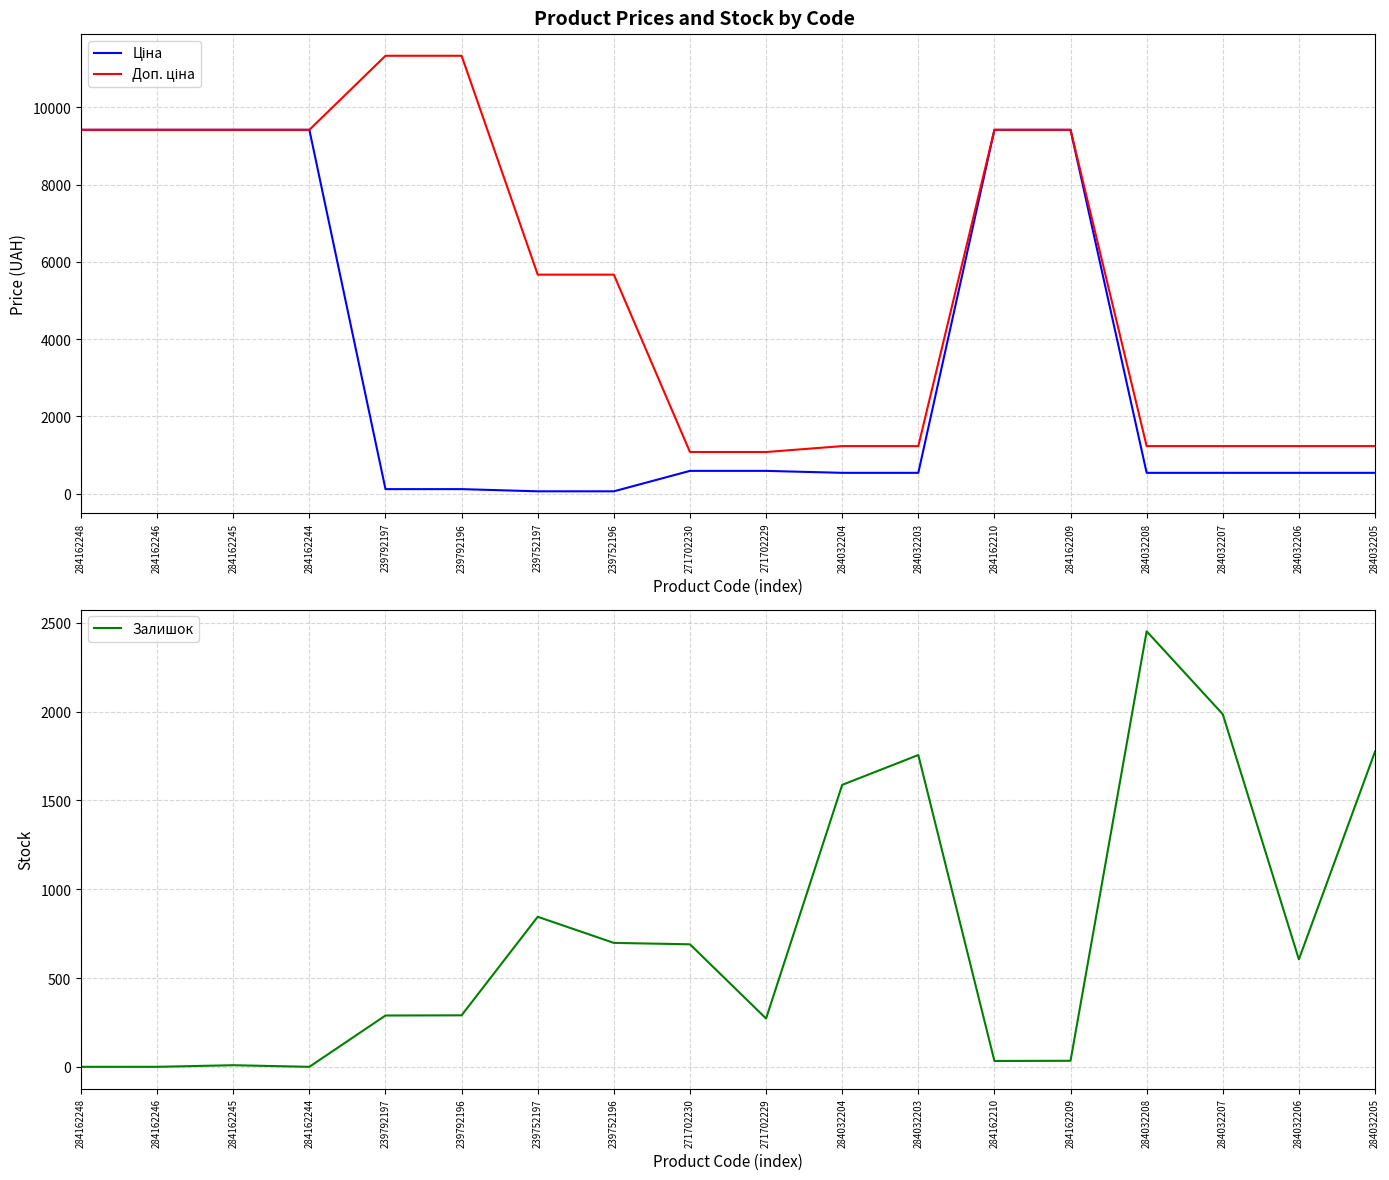

The value of Ціна at 284162209 is 6065.6. True or false?

False